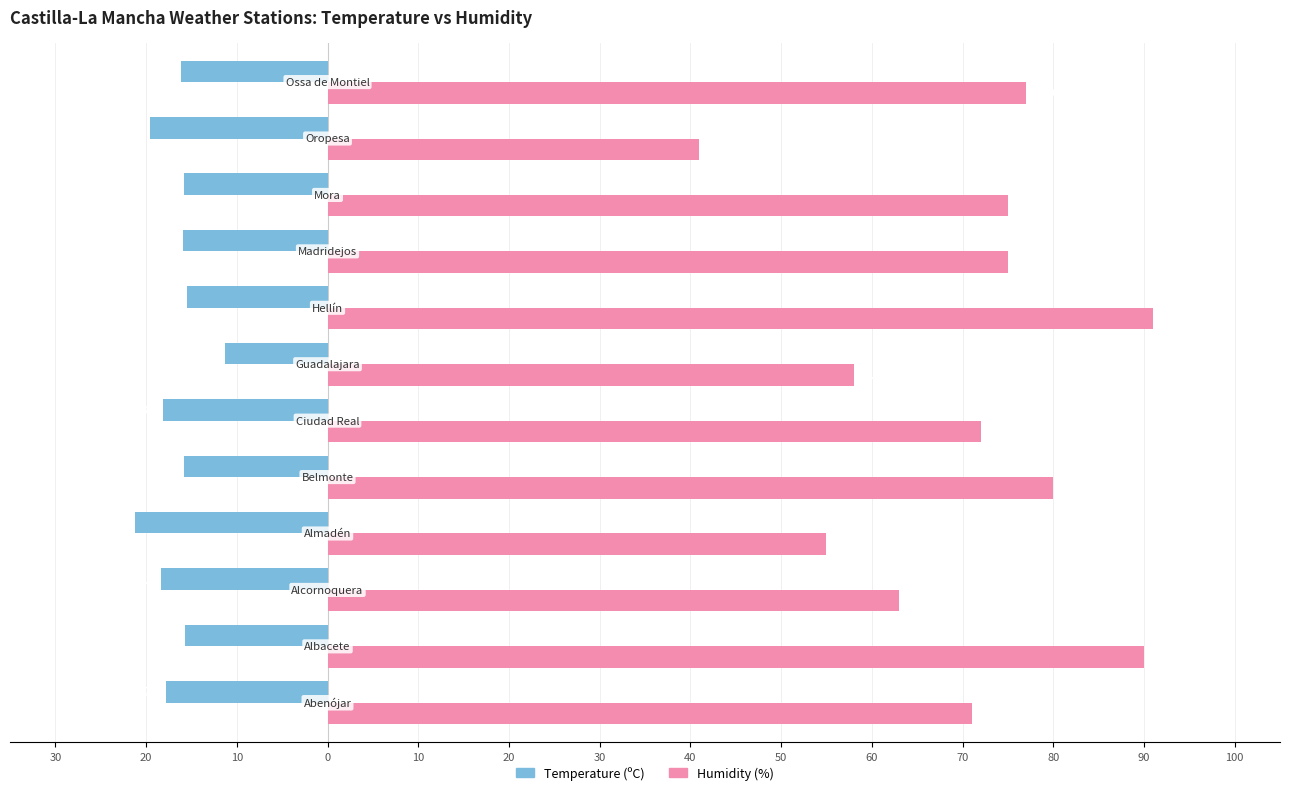

What are all the series names shown in the legend?

Temperature (ºC), Humidity (%)